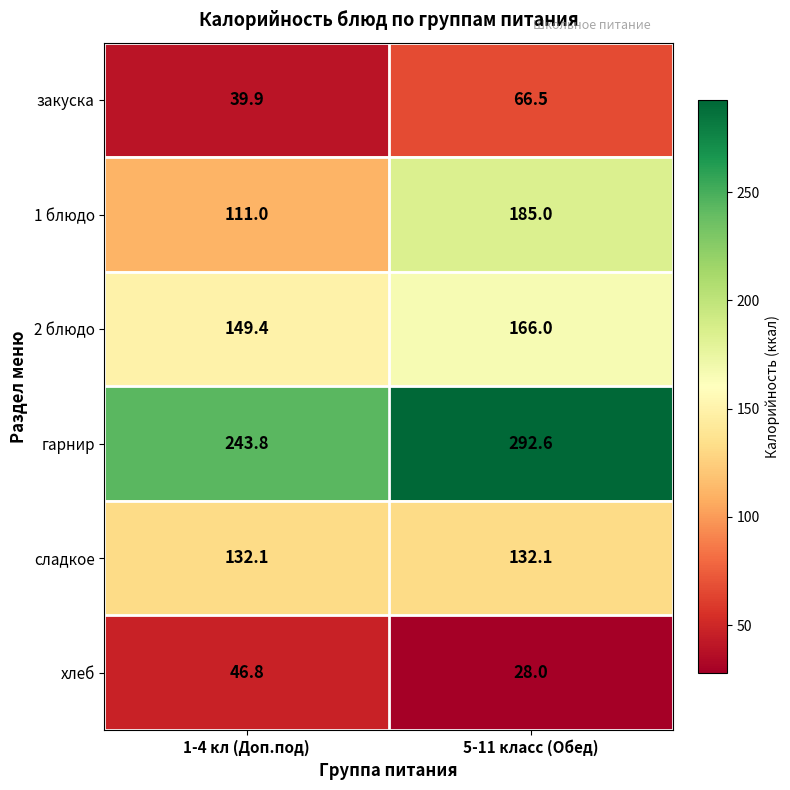

Which label corresponds to the smallest value in the chart?

5-11 класс (Обед)